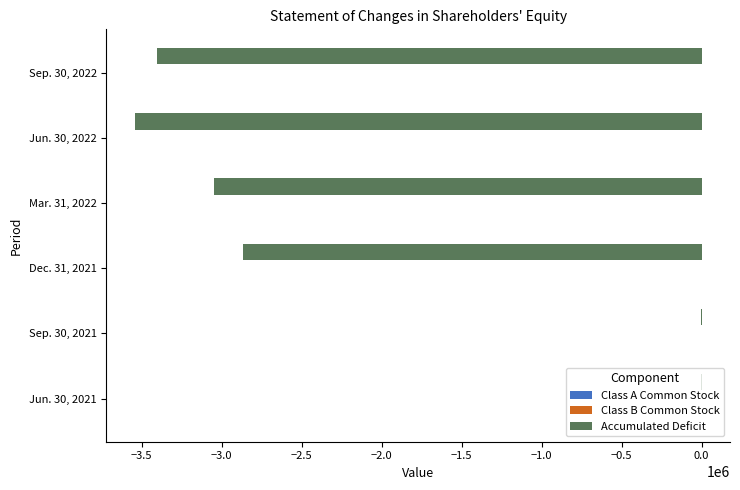

Between Dec. 31, 2021 and Sep. 30, 2022, which series saw the biggest shift?

Accumulated Deficit